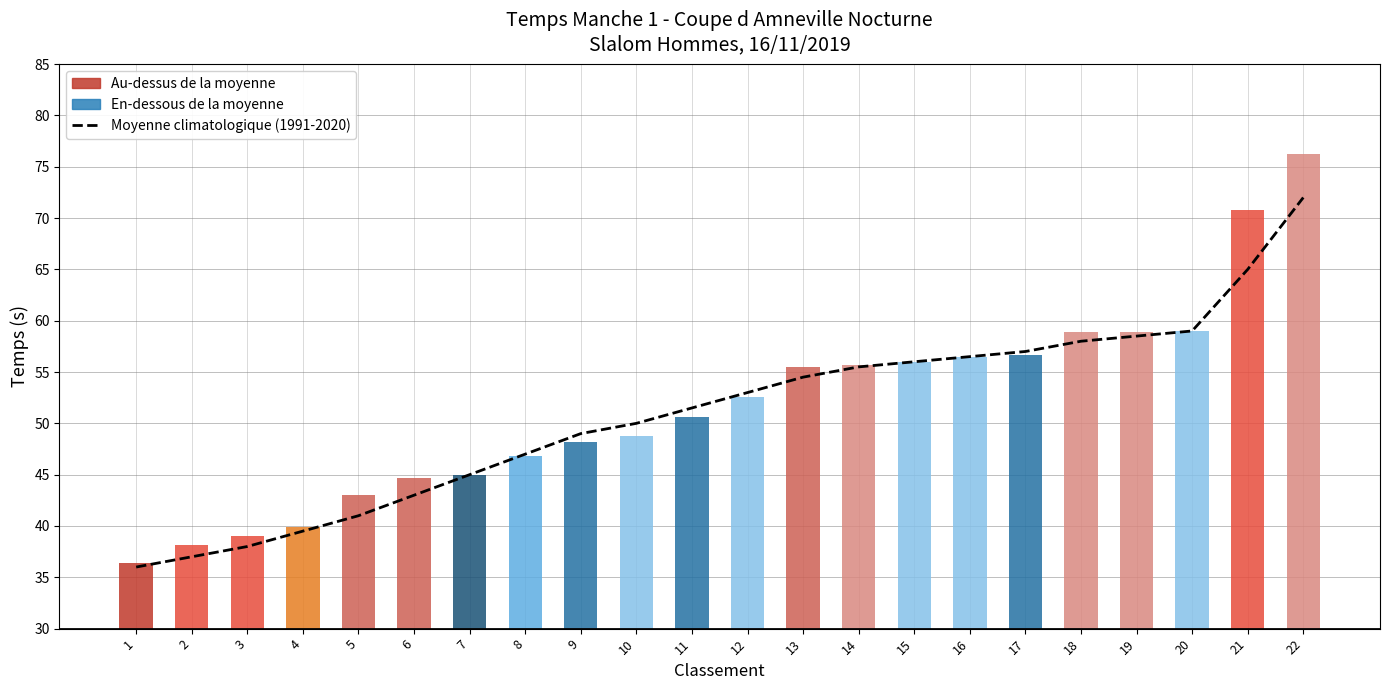

Between 22 and 15, which is larger?

22